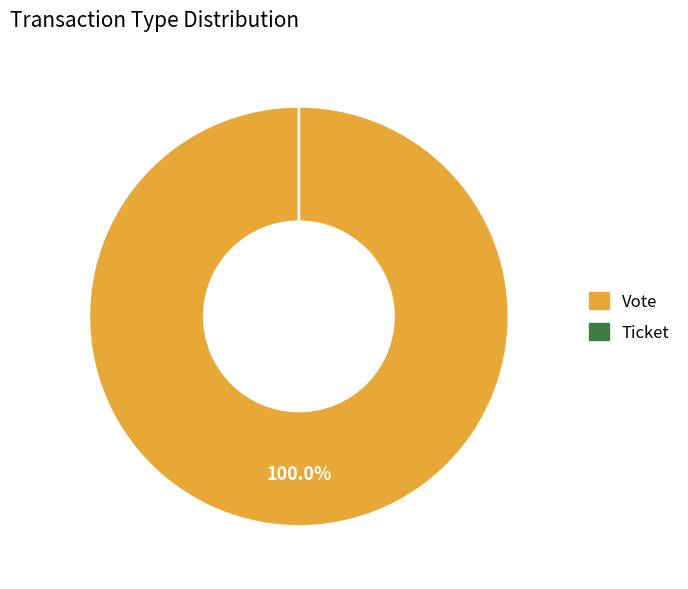

Rank the categories by value from lowest to highest.

Ticket, Vote